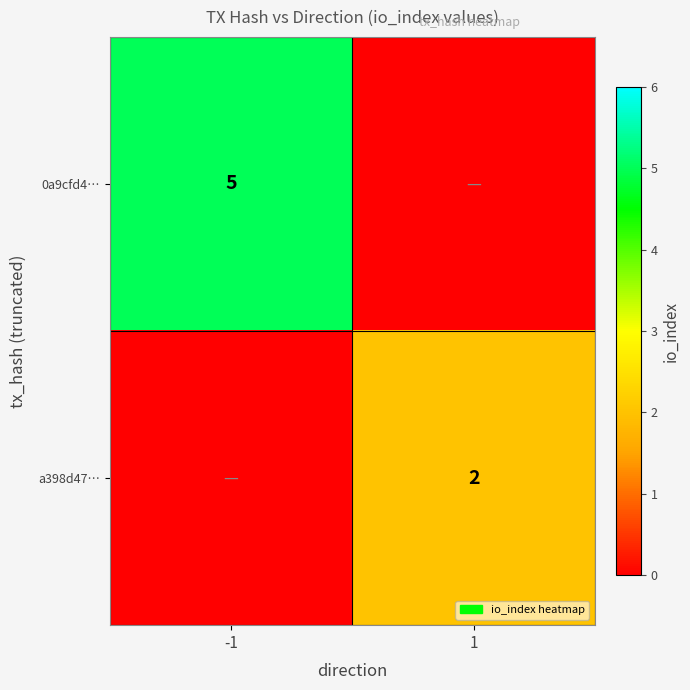

True or false: a398d47… has a value of 2 at 1.

True